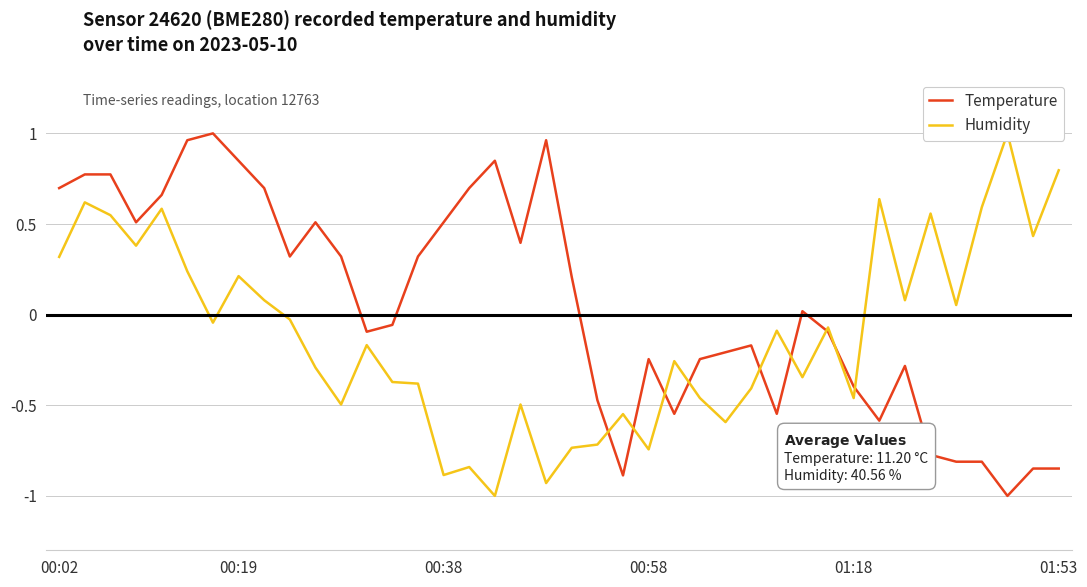

At 14, list the series in order from largest to smallest.

Temperature, Humidity